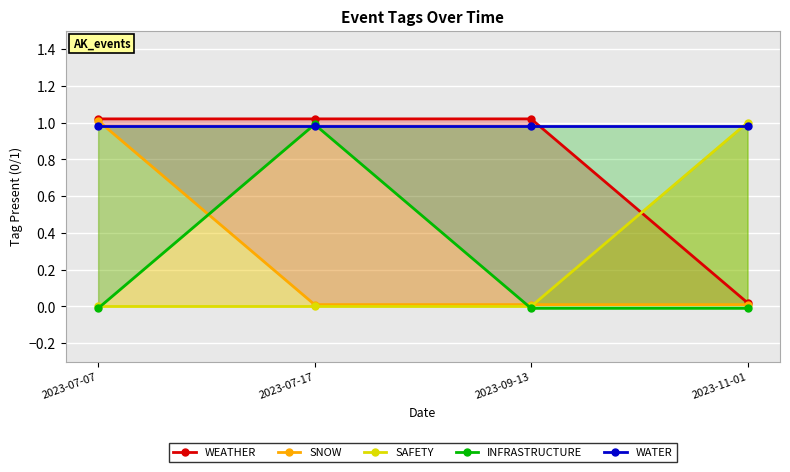

Reading right to left, extract all data points from this chart.

WEATHER: 2023-11-01=0.0	2023-09-13=1.0	2023-07-17=1.0	2023-07-07=1.0
SNOW: 2023-11-01=0.0	2023-09-13=0.0	2023-07-17=0.0	2023-07-07=1.0
SAFETY: 2023-11-01=1.0	2023-09-13=0.0	2023-07-17=0.0	2023-07-07=0.0
INFRASTRUCTURE: 2023-11-01=-0.0	2023-09-13=-0.0	2023-07-17=1.0	2023-07-07=-0.0
WATER: 2023-11-01=1.0	2023-09-13=1.0	2023-07-17=1.0	2023-07-07=1.0